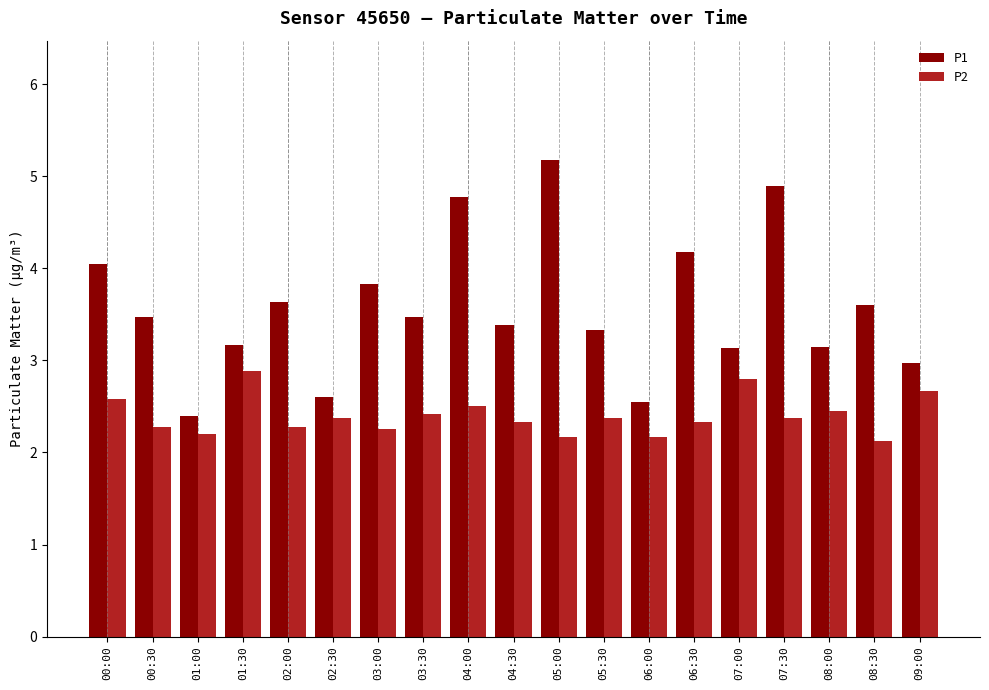

Which label corresponds to the largest value in the chart?

05:00